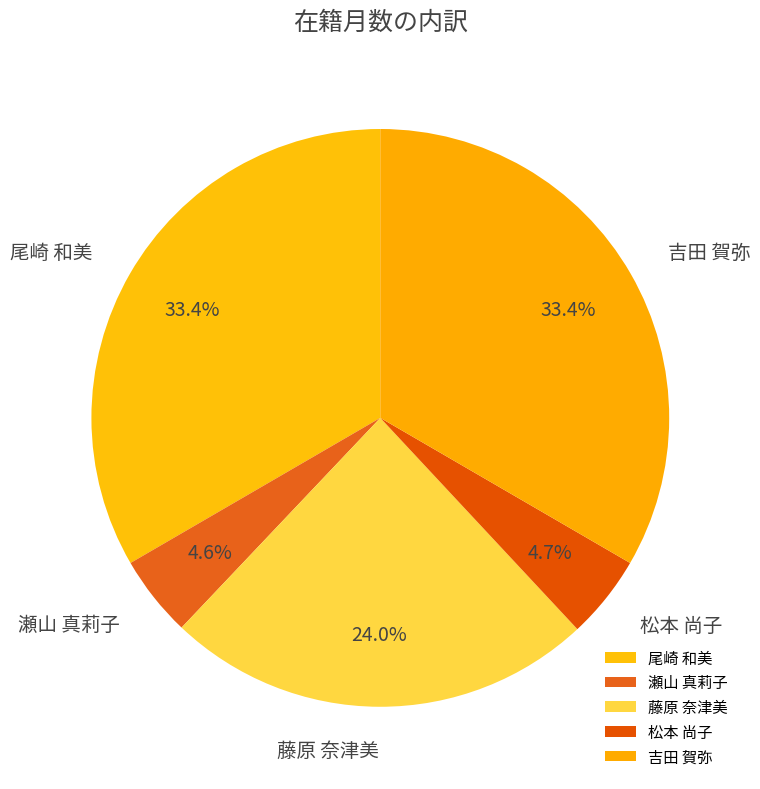

What percentage is NOT represented by 藤原 奈津美?

76.0%